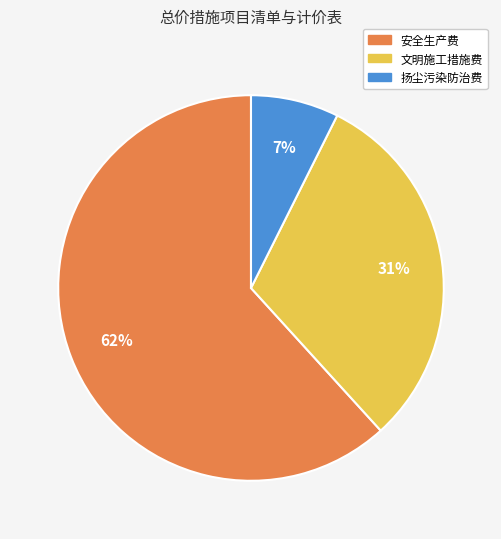

Which has a higher value, 扬尘污染防治费 or 文明施工措施费?

文明施工措施费